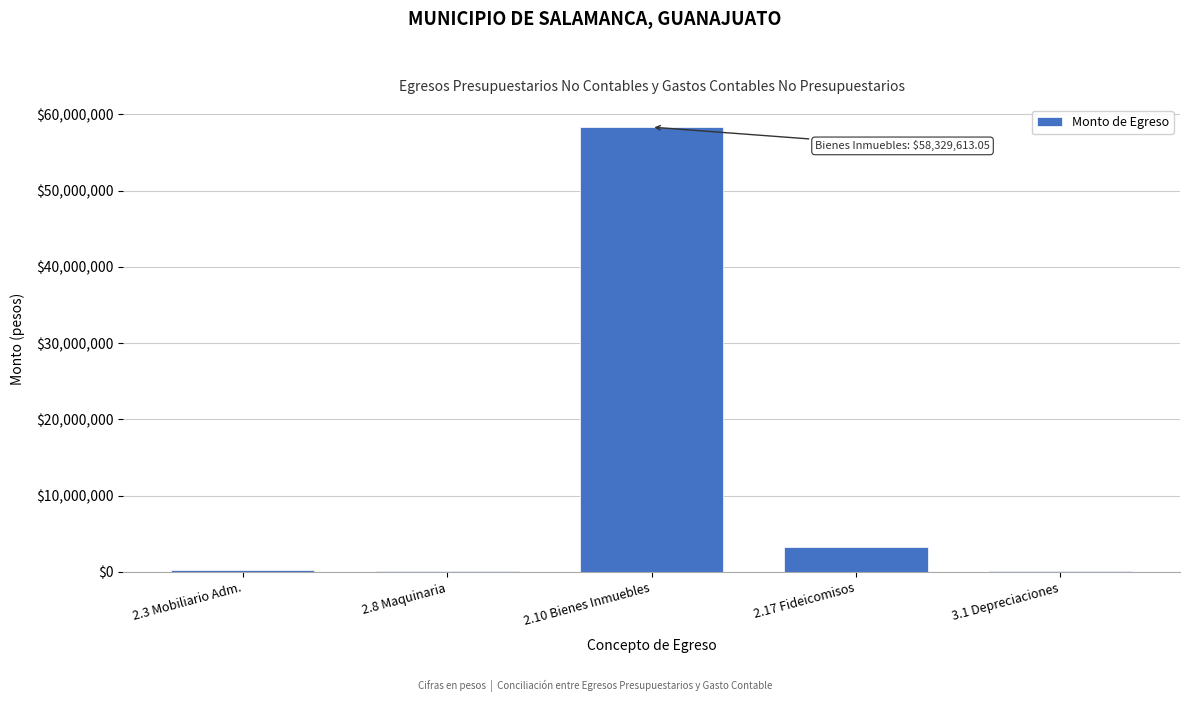

Is it true that the value at 2.17 Fideicomisos is 5452836.2?

False